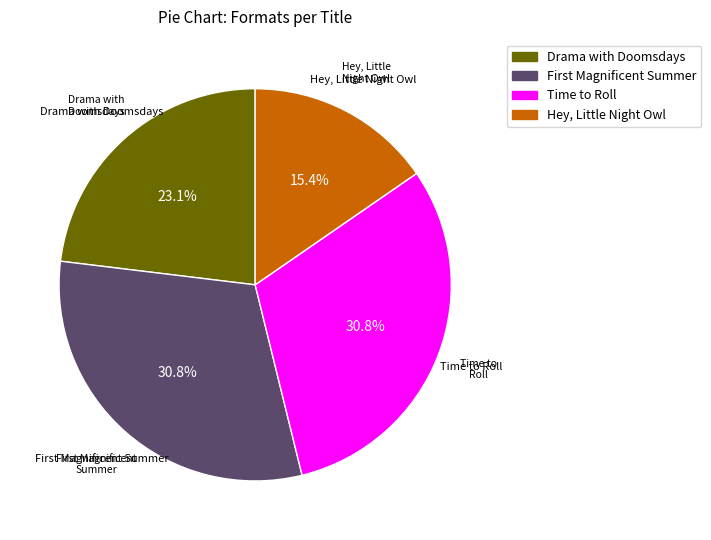

What is the ratio of the value at Hey, Little Night Owl to the value at Drama with Doomsdays?

0.7